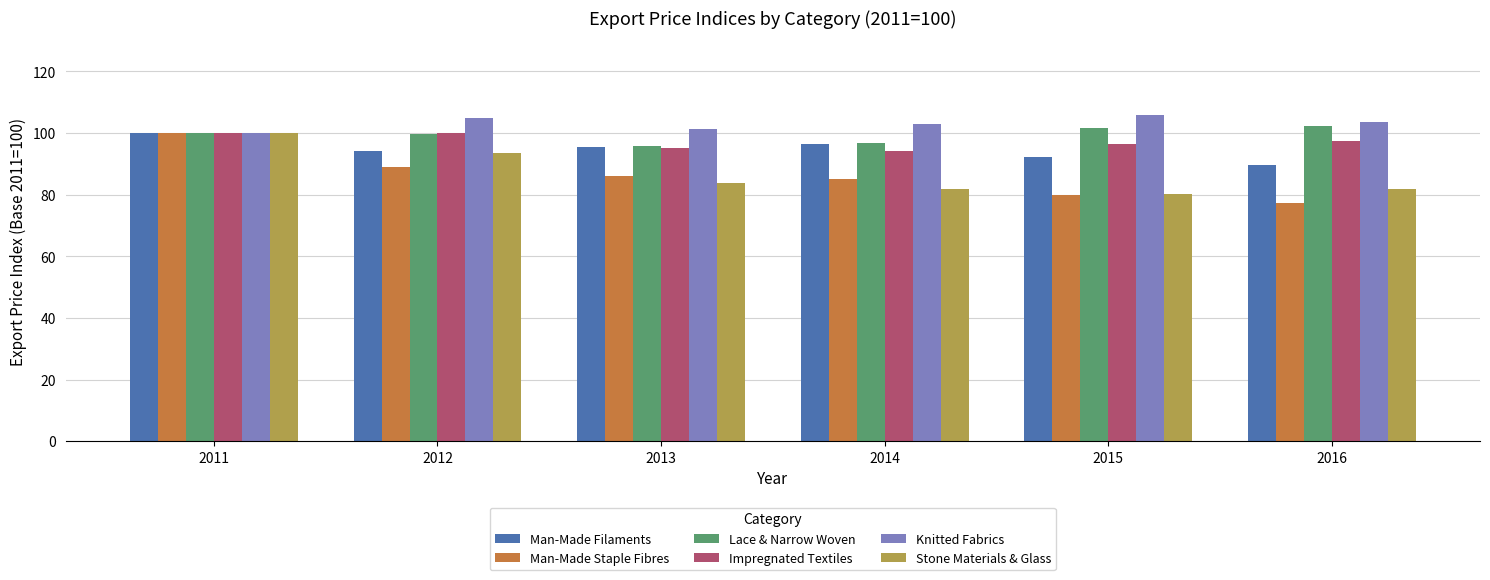

At which label does Man-Made Staple Fibres reach its peak?

2011